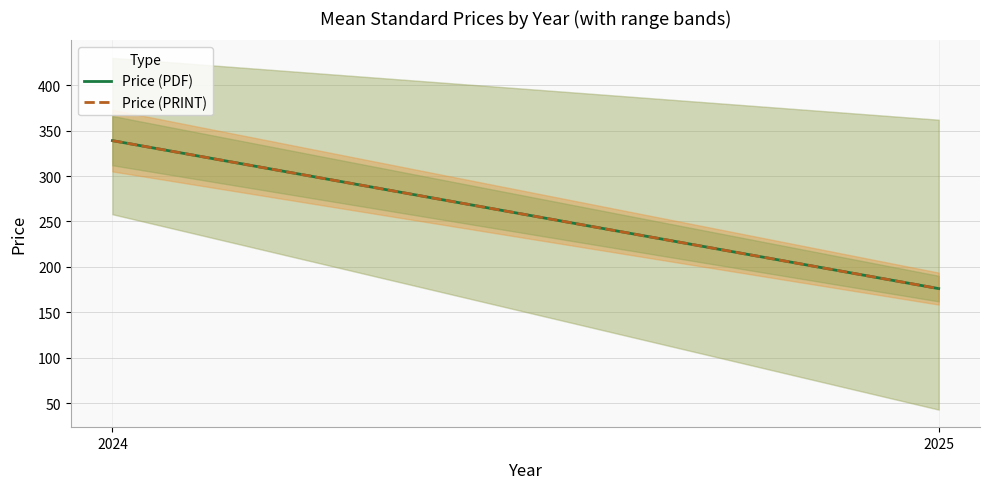

Reading right to left, list all the values displayed in this chart.

Price (PDF): 2025=176.2	2024=339.0
Price (PRINT): 2025=176.2	2024=339.0